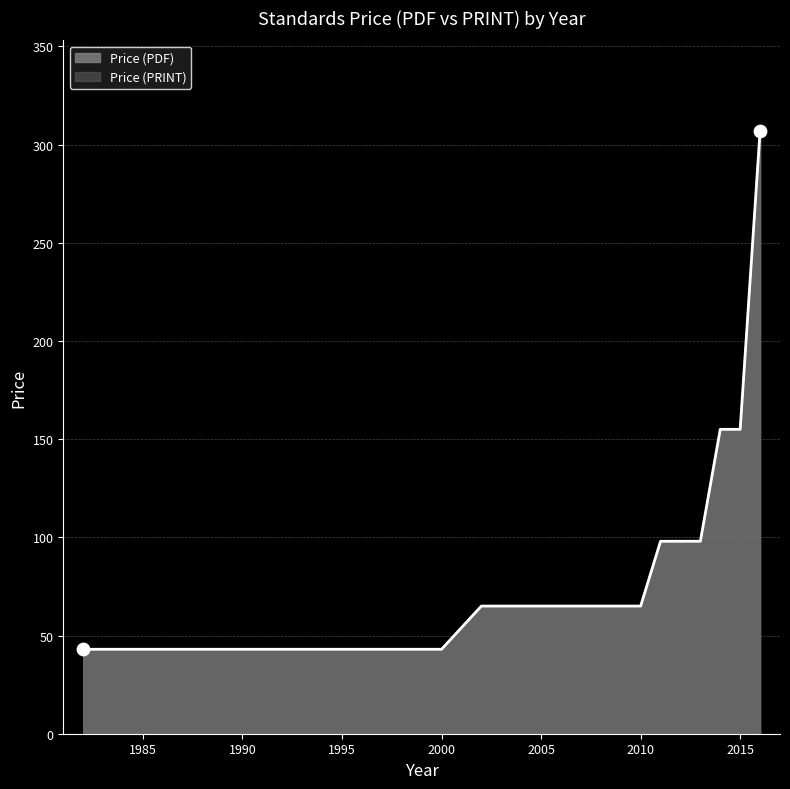

At how many categories does at least one series exceed 123?

3